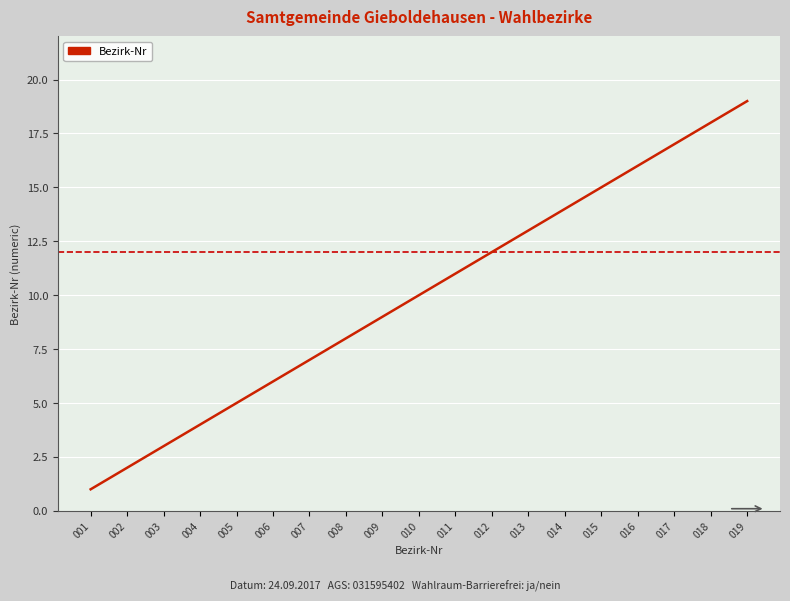

What is the change in value from 018 to 019?

+1